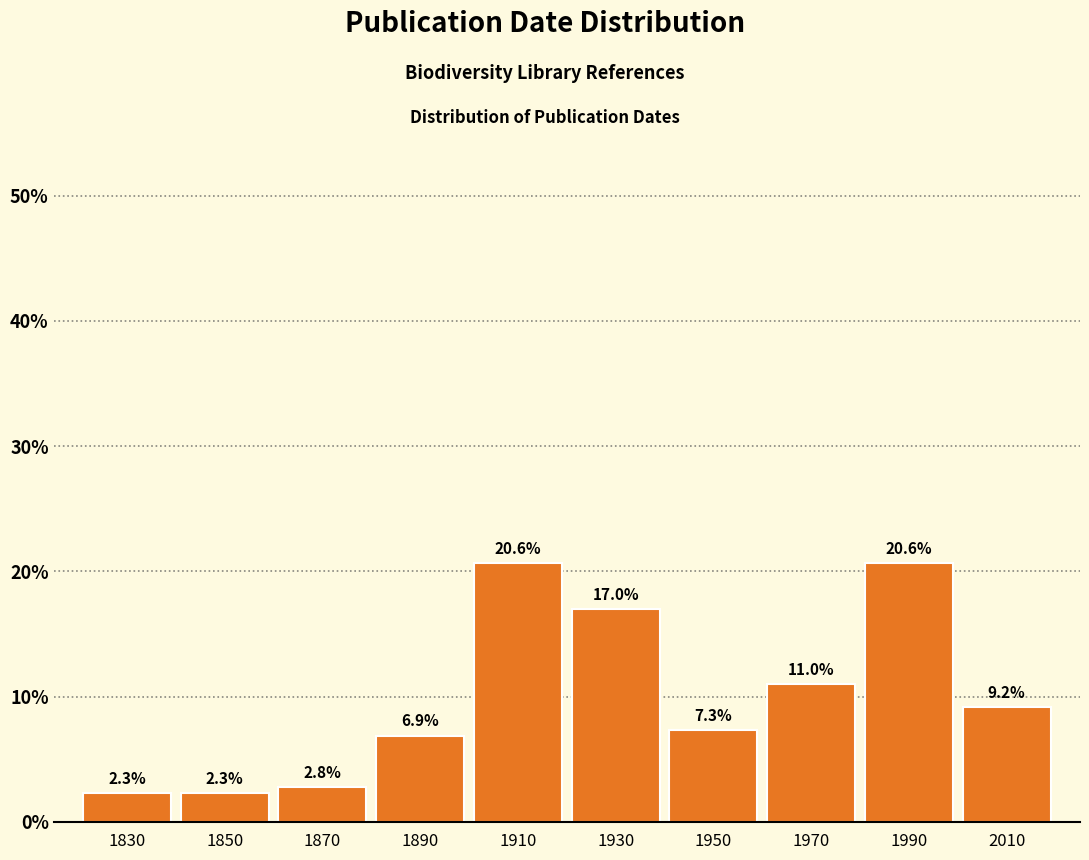

Reading left to right, extract all data points from this chart.

1830=2.3	1850=2.3	1870=2.8	1890=6.9	1910=20.6	1930=17.0	1950=7.3	1970=11.0	1990=20.6	2010=9.2